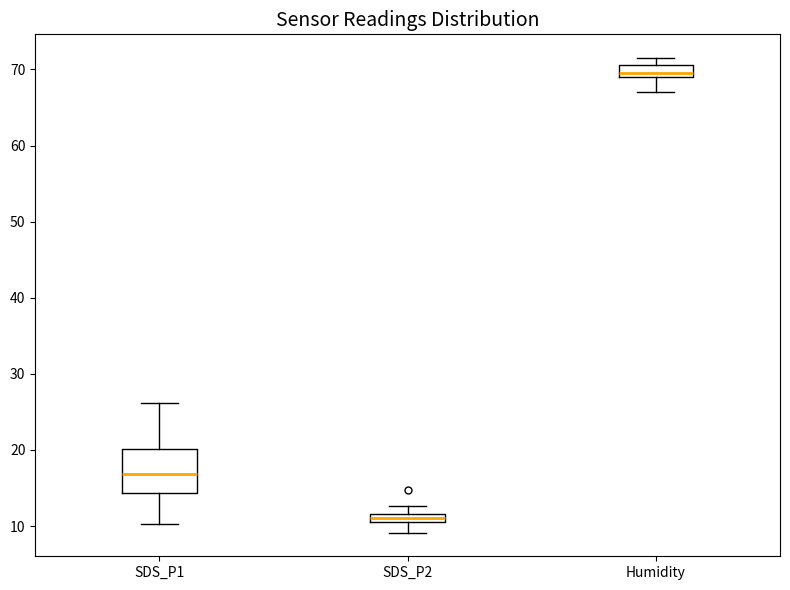

Which box has the lowest median line?

SDS_P2